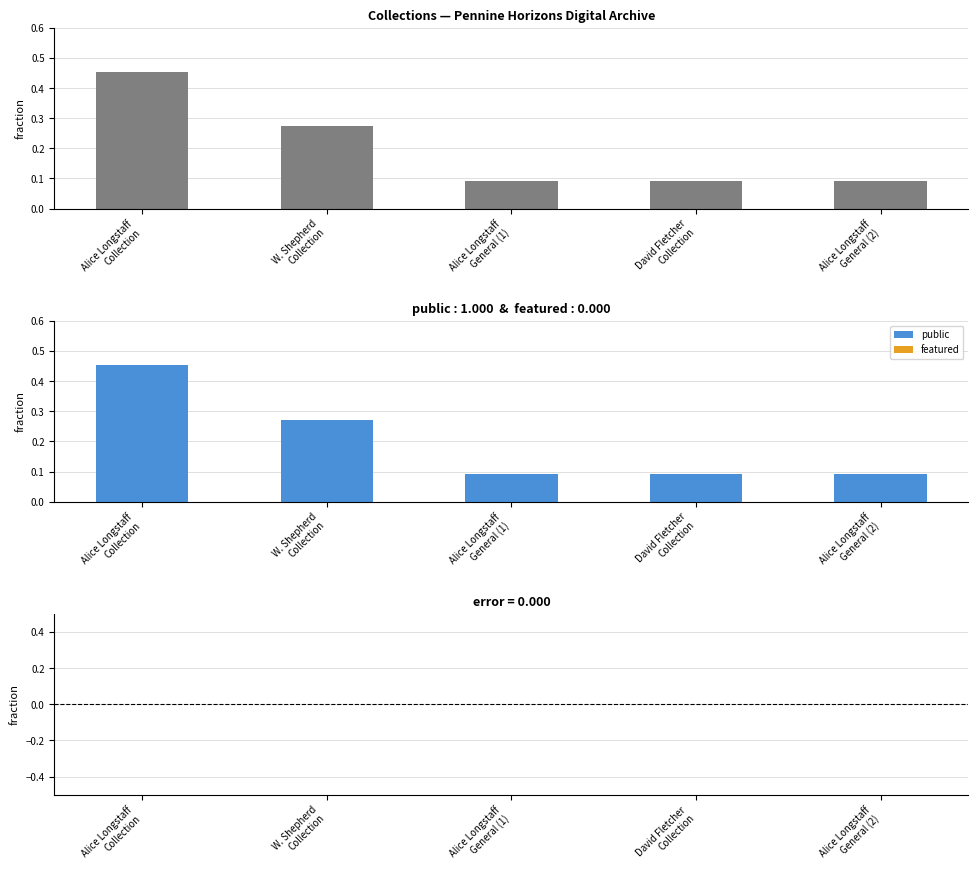

Is the value of error at Alice Longstaff
Collection greater than the value of Item Count at David Fletcher
Collection?

No